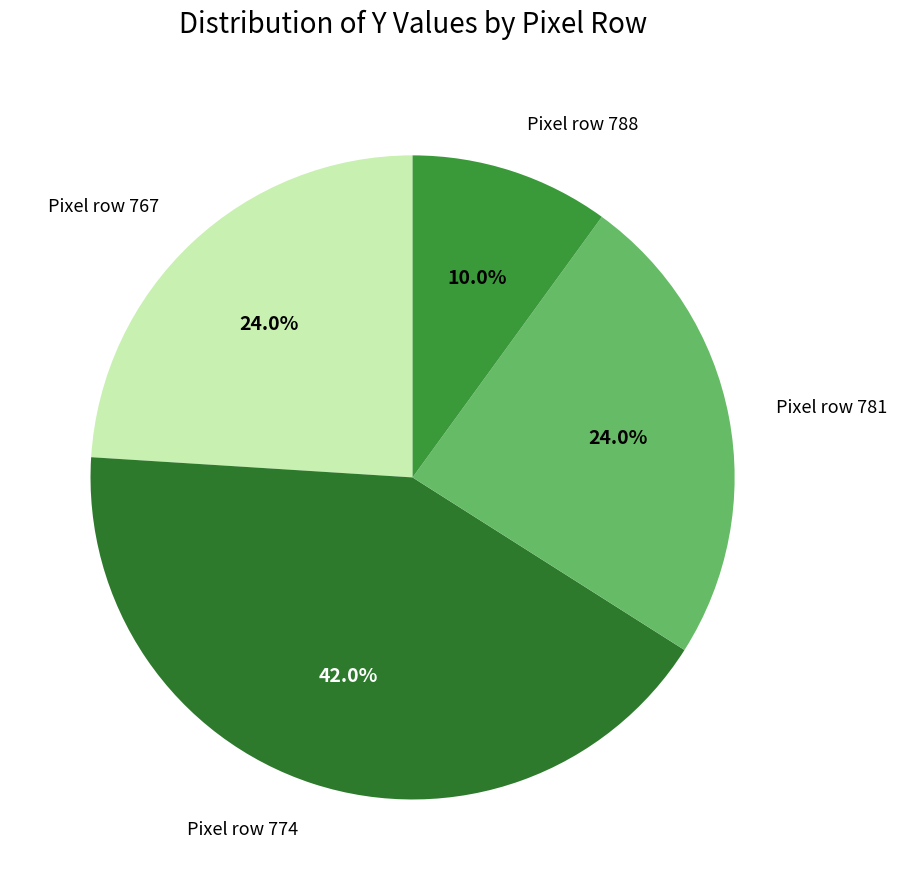

Between Pixel row 781 and Pixel row 788, which is larger?

Pixel row 781